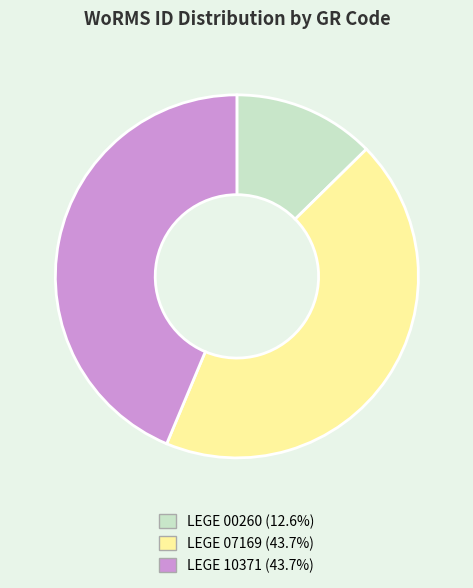

Count the number of slices in the pie.

3